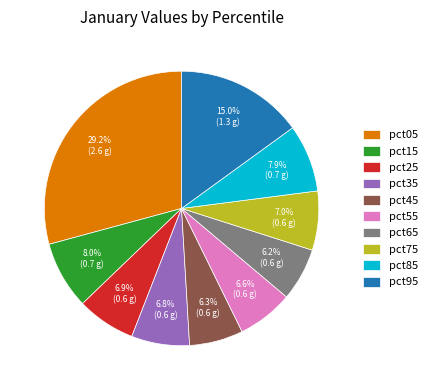

Which category has the biggest portion of the pie?

pct05